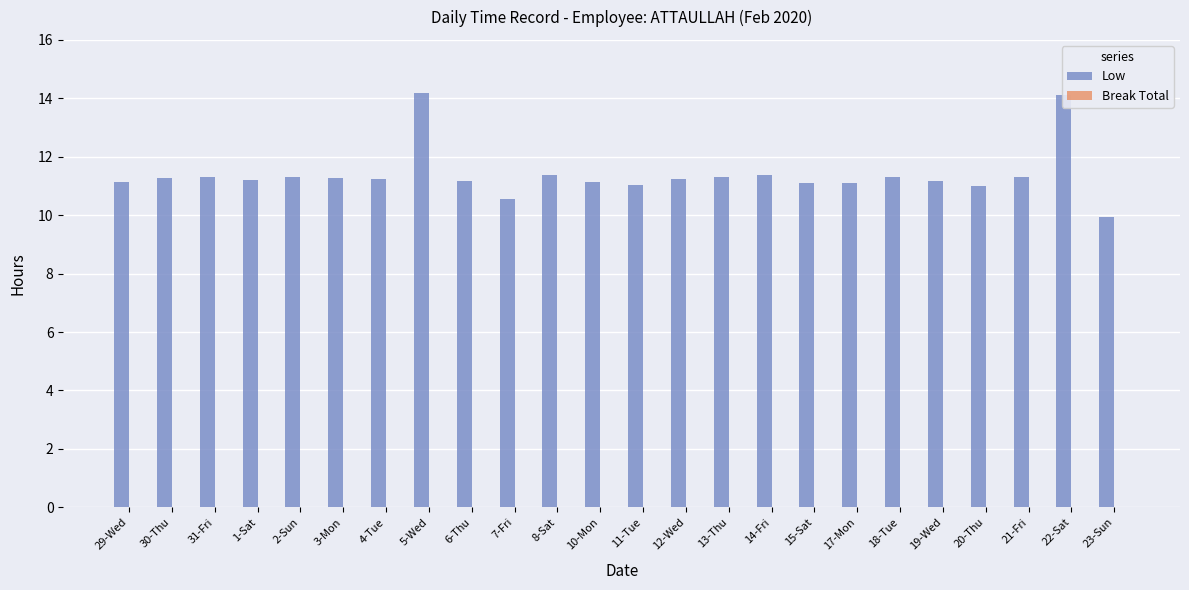

What is the ratio of the value at 20-Thu to the value at 5-Wed?

0.8